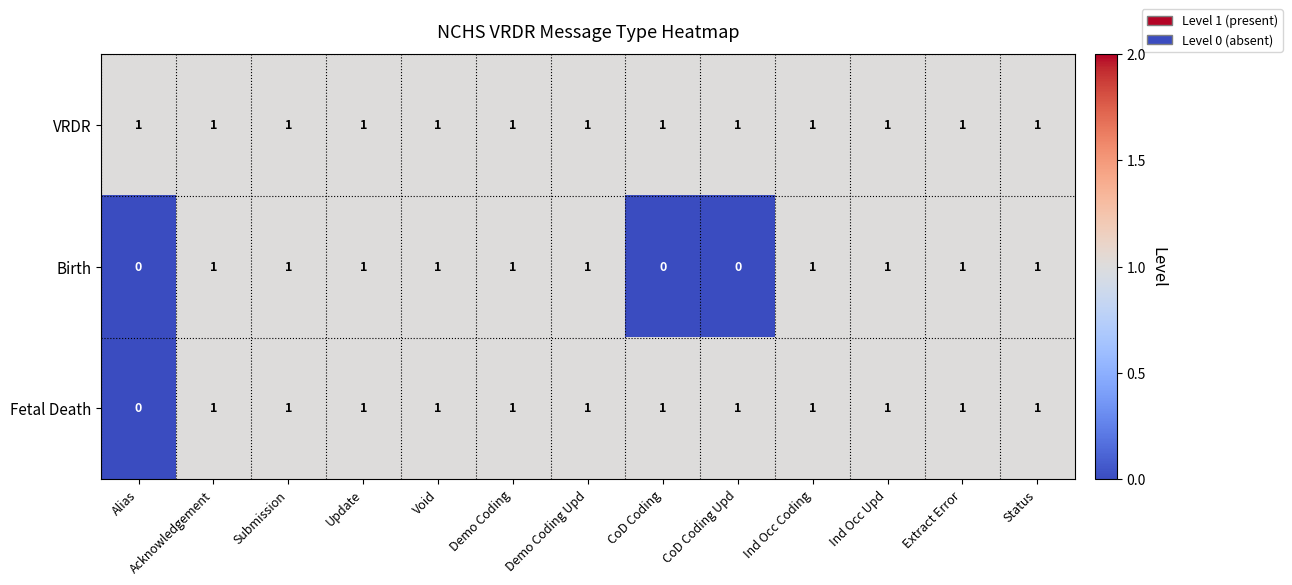

How many data points does each series have?

13